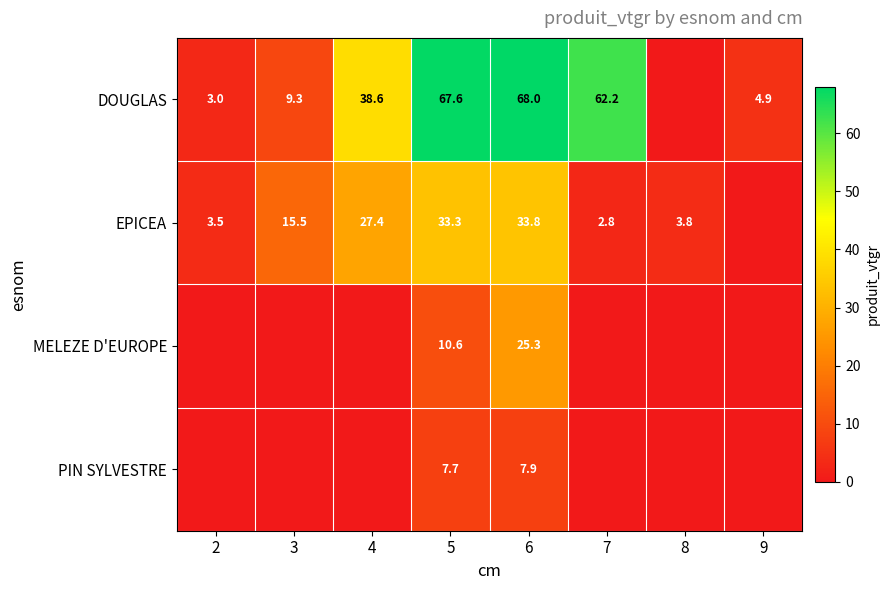

The value of MELEZE D'EUROPE at 6 is 15.0. True or false?

False